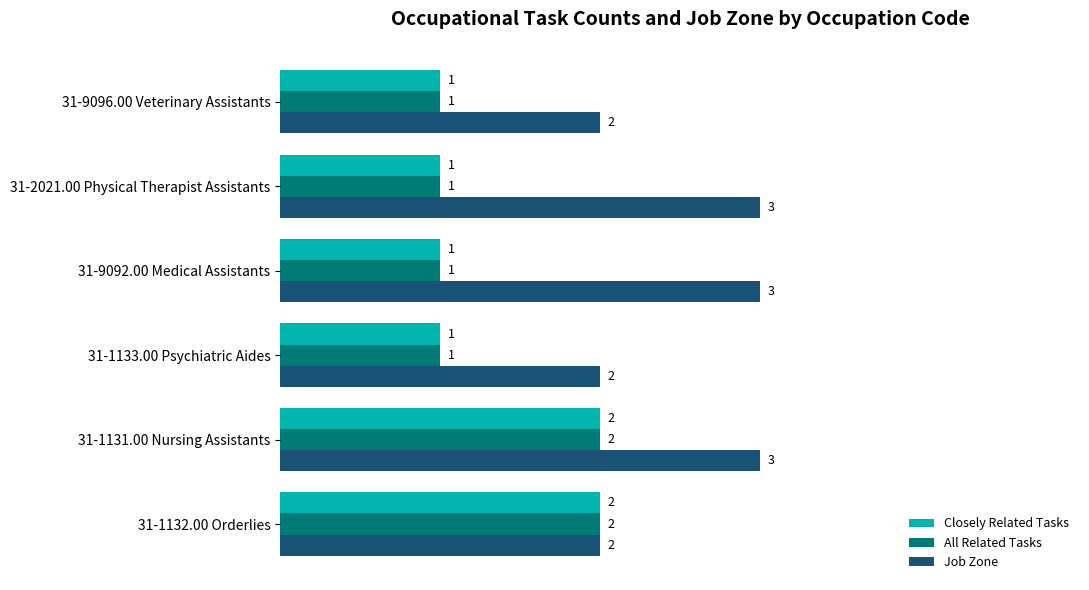

Is the value of Job Zone at 31-9092.00 Medical Assistants greater than the value of Closely Related Tasks at 31-2021.00 Physical Therapist Assistants?

Yes